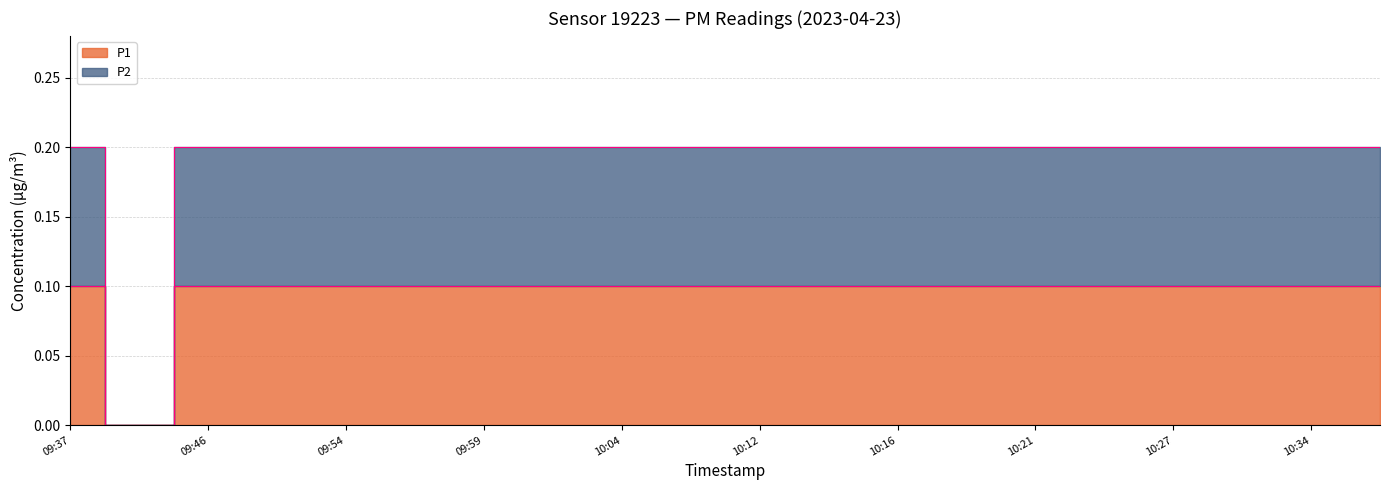

Read the P2 value at 09:37.

0.2